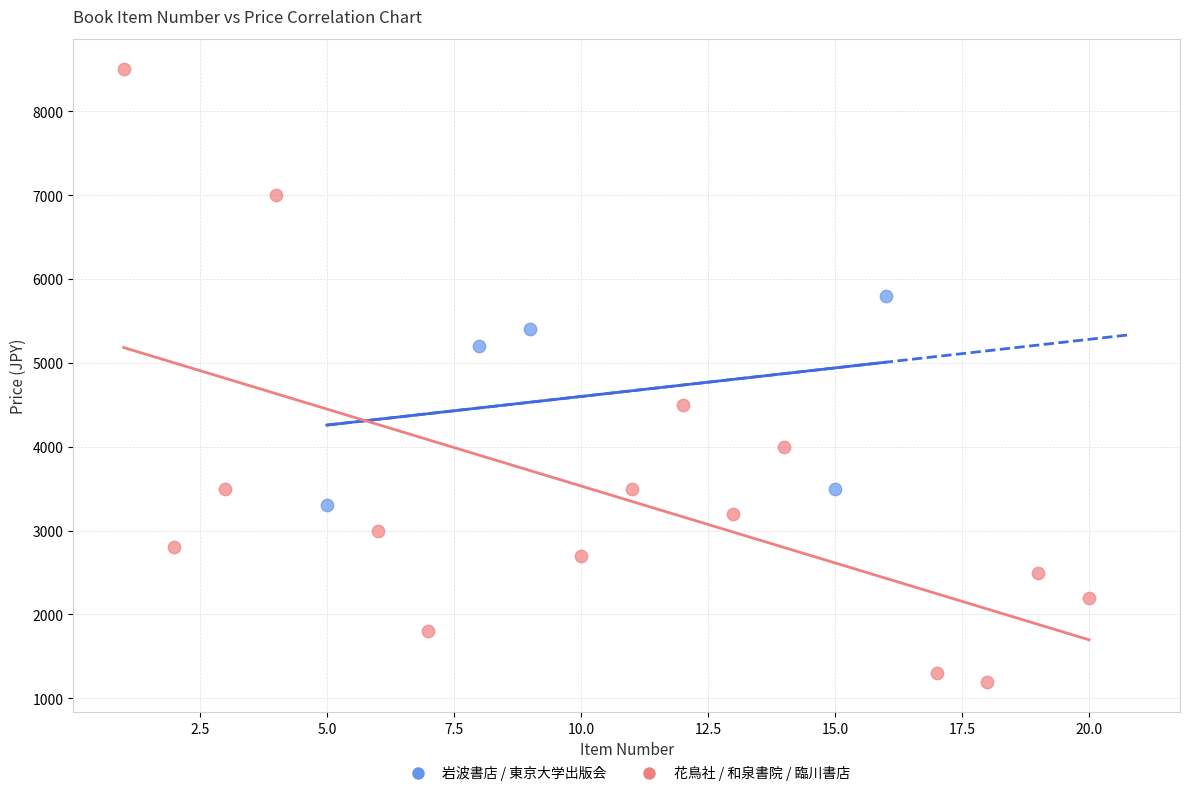

Which series has the largest Y range (max minus min)?

花鳥社 / 和泉書院 / 臨川書店